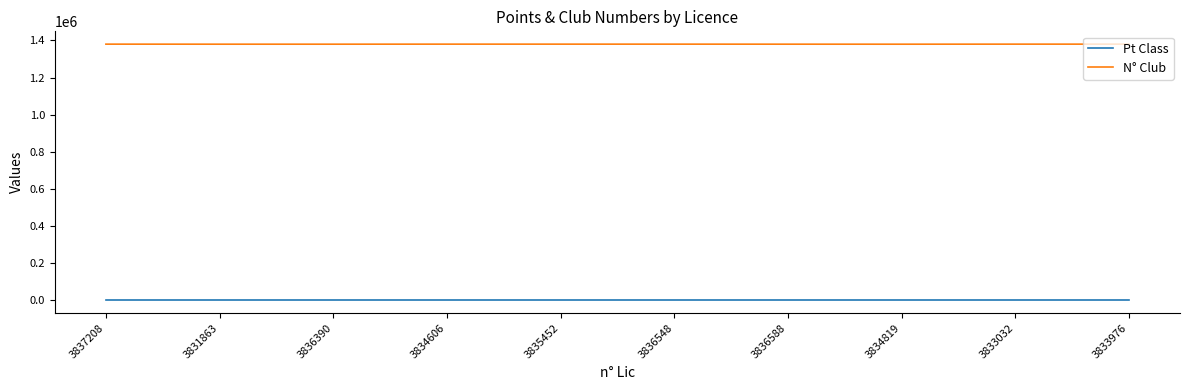

At how many categories does at least one series exceed 1266244?

10